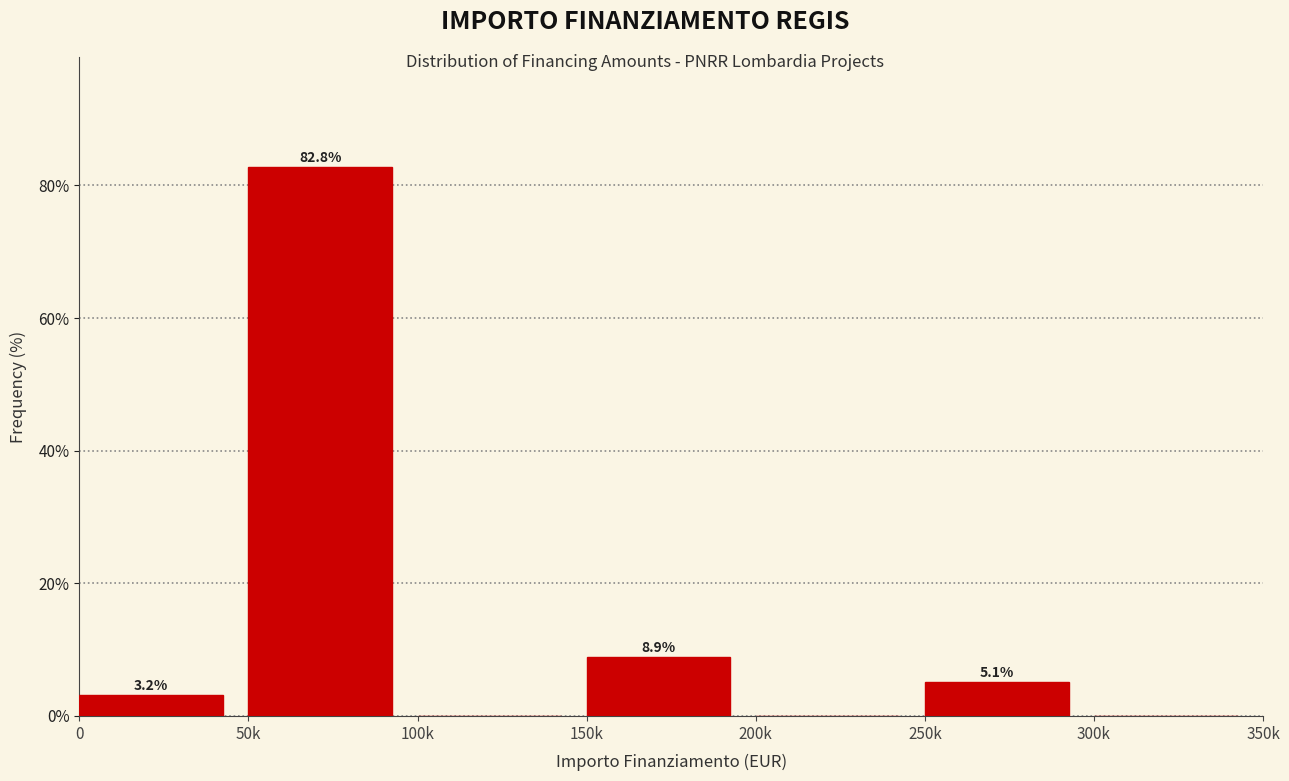

Reading left to right, list all the values displayed in this chart.

0=3.2	50k=82.8	100k=0.0	150k=8.9	200k=0.0	250k=5.1	300k=0.0